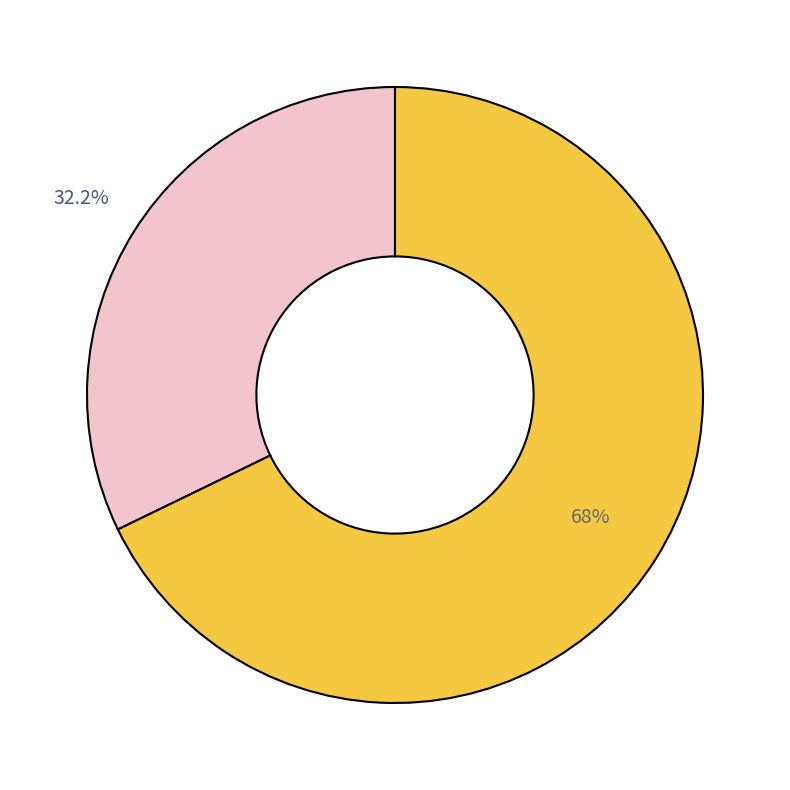

Is there any slice that represents more than half of the pie?

Yes